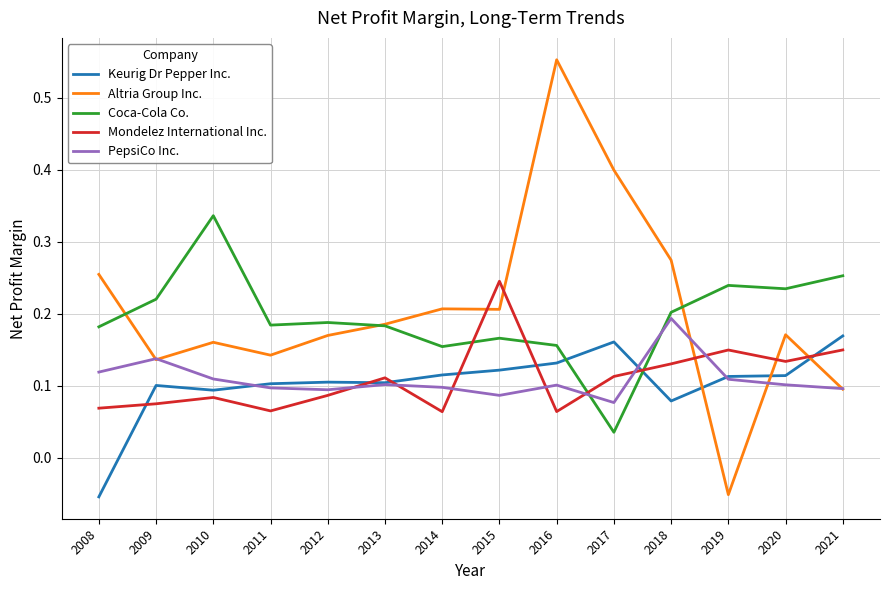

Which series has the largest range (max minus min)?

Altria Group Inc.